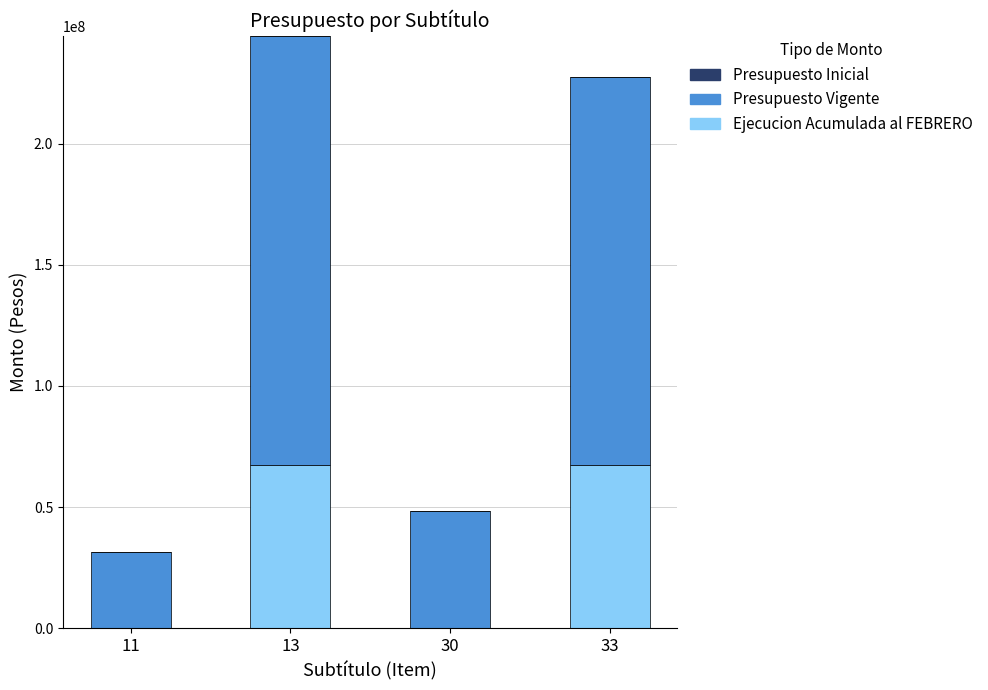

At which category is the sum across all series the highest?

13